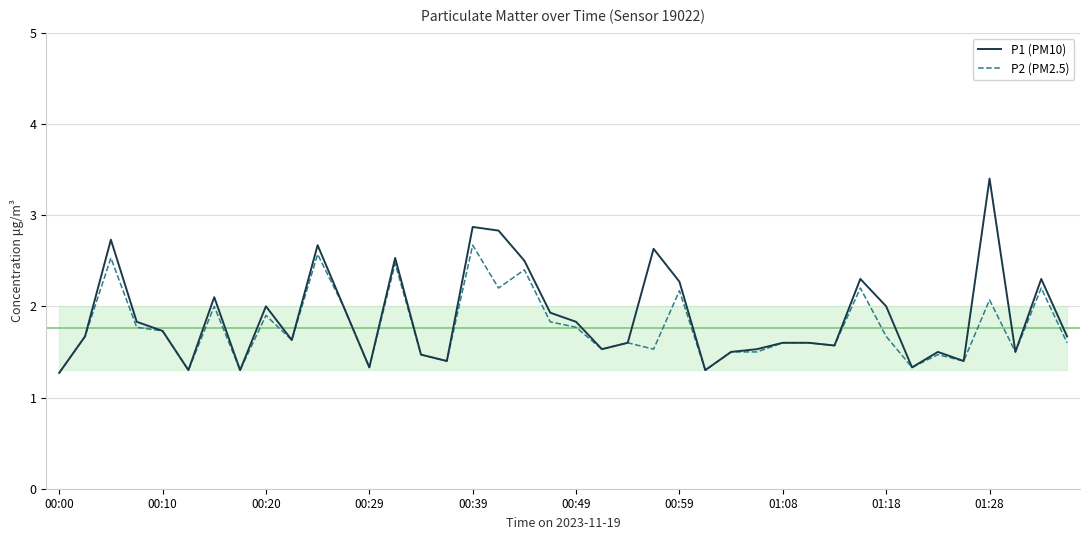

Does the chart have visible grid lines?

Yes